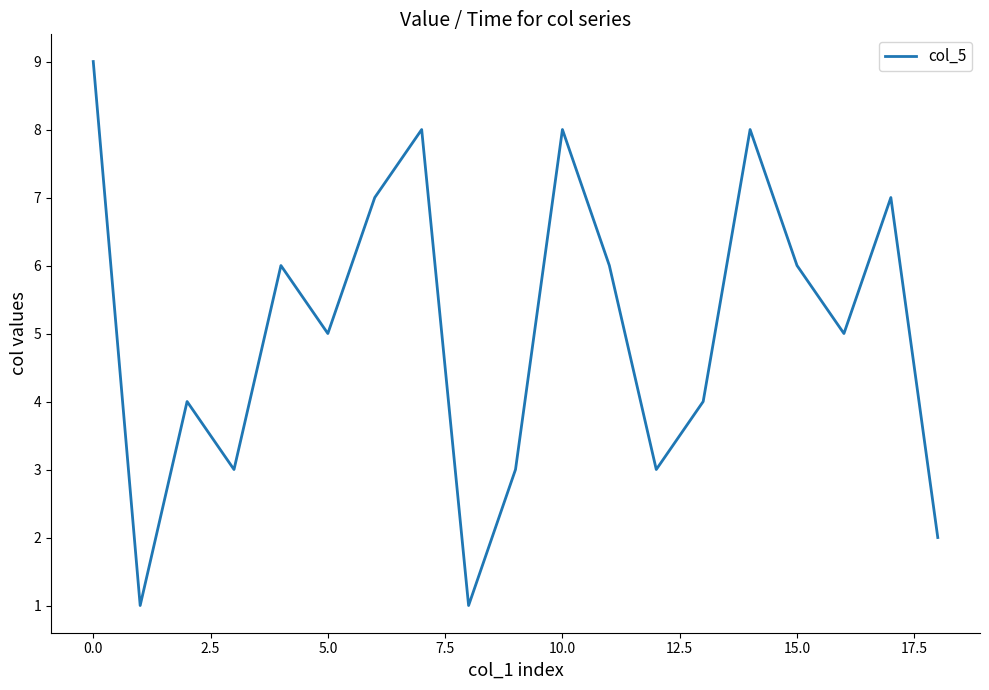

What is the smallest value displayed?

1